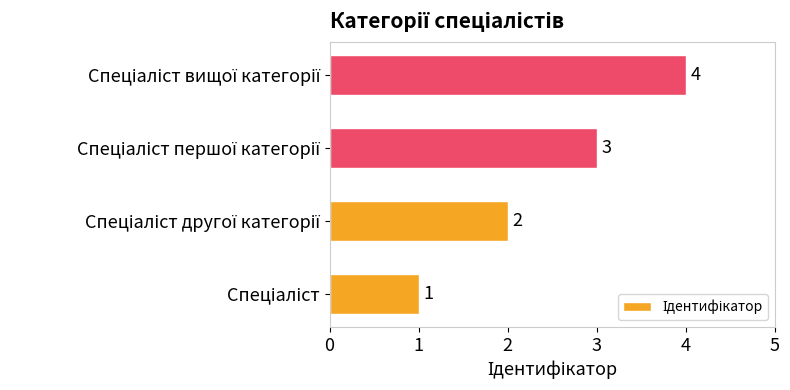

How many values are between 2 and 4?

3